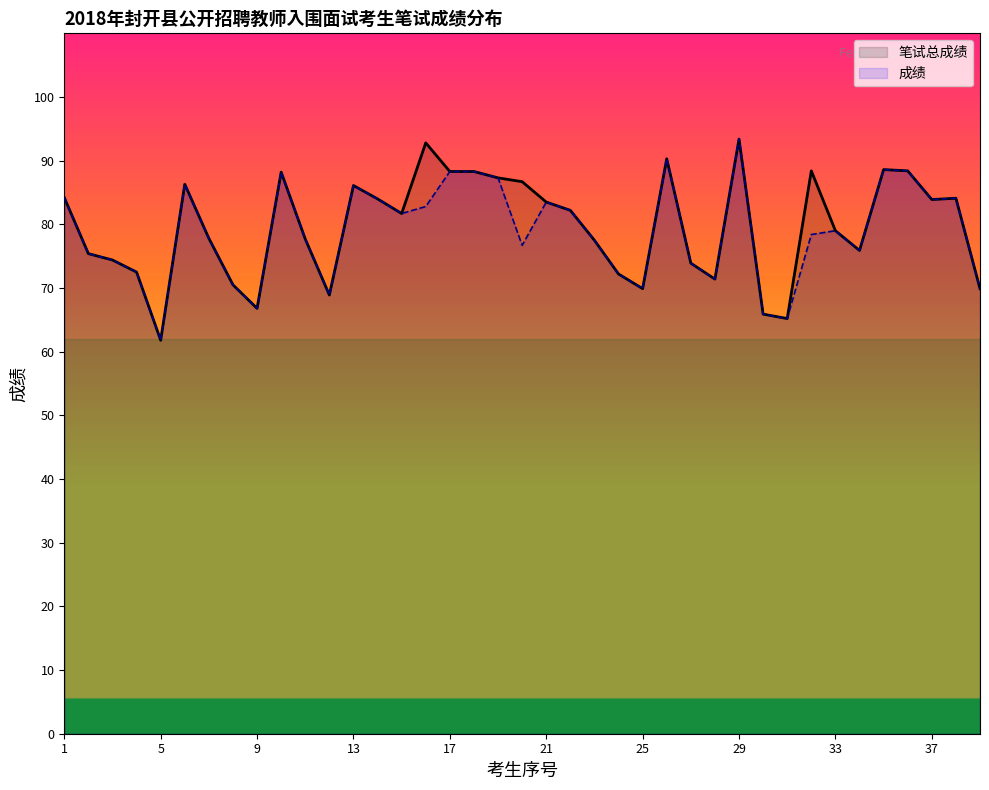

At which category does the chart reach its peak across all series?

29